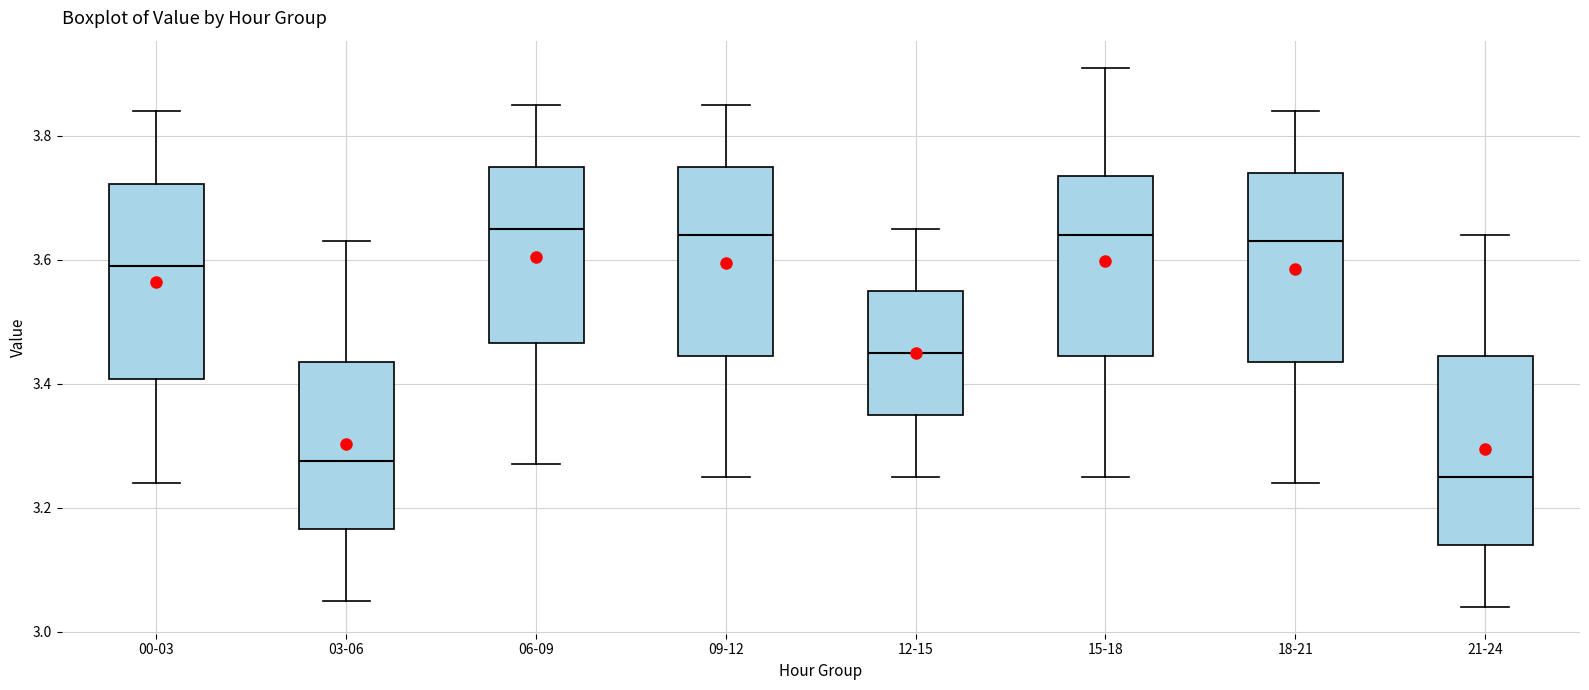

Reading left to right, read every box against the y-axis: the position of its median line, the range the box covers, and the ends of its whiskers. The values are not printed on the chart, so give them approximately, as read against the axis.

00-03: median 3.60, box 3.40 to 3.72, whiskers 3.24 to 3.84
03-06: median 3.28, box 3.16 to 3.44, whiskers 3.06 to 3.64
06-09: median 3.66, box 3.46 to 3.76, whiskers 3.28 to 3.86
09-12: median 3.64, box 3.44 to 3.76, whiskers 3.26 to 3.86
12-15: median 3.46, box 3.36 to 3.56, whiskers 3.26 to 3.66
15-18: median 3.64, box 3.44 to 3.74, whiskers 3.26 to 3.92
18-21: median 3.64, box 3.44 to 3.74, whiskers 3.24 to 3.84
21-24: median 3.26, box 3.14 to 3.44, whiskers 3.04 to 3.64